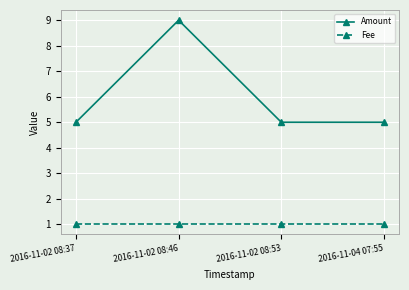

True or false: Fee and Amount cross at least once.

False